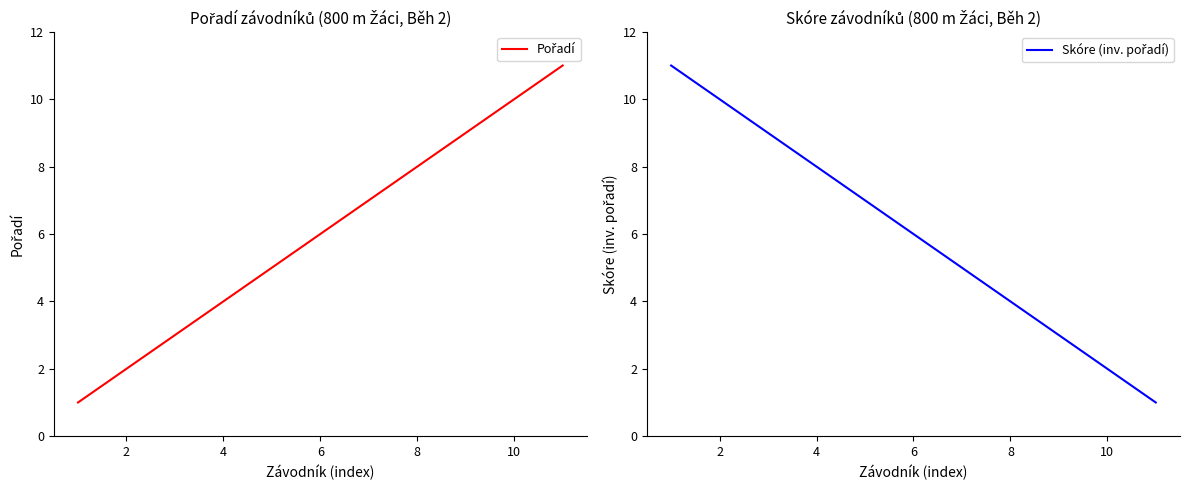

How many lines are shown in the chart?

2